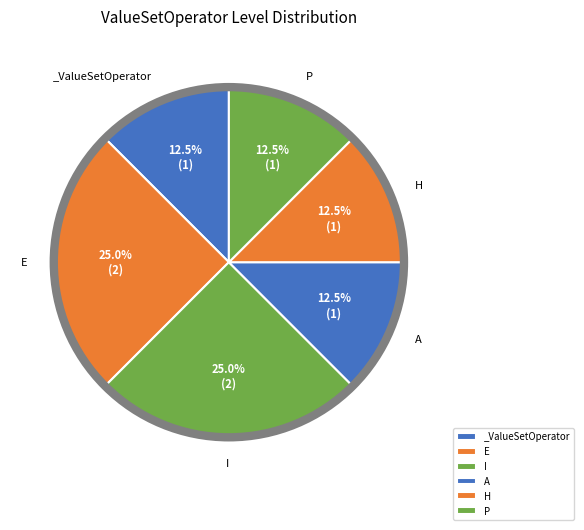

Does I represent more than half of the total?

No